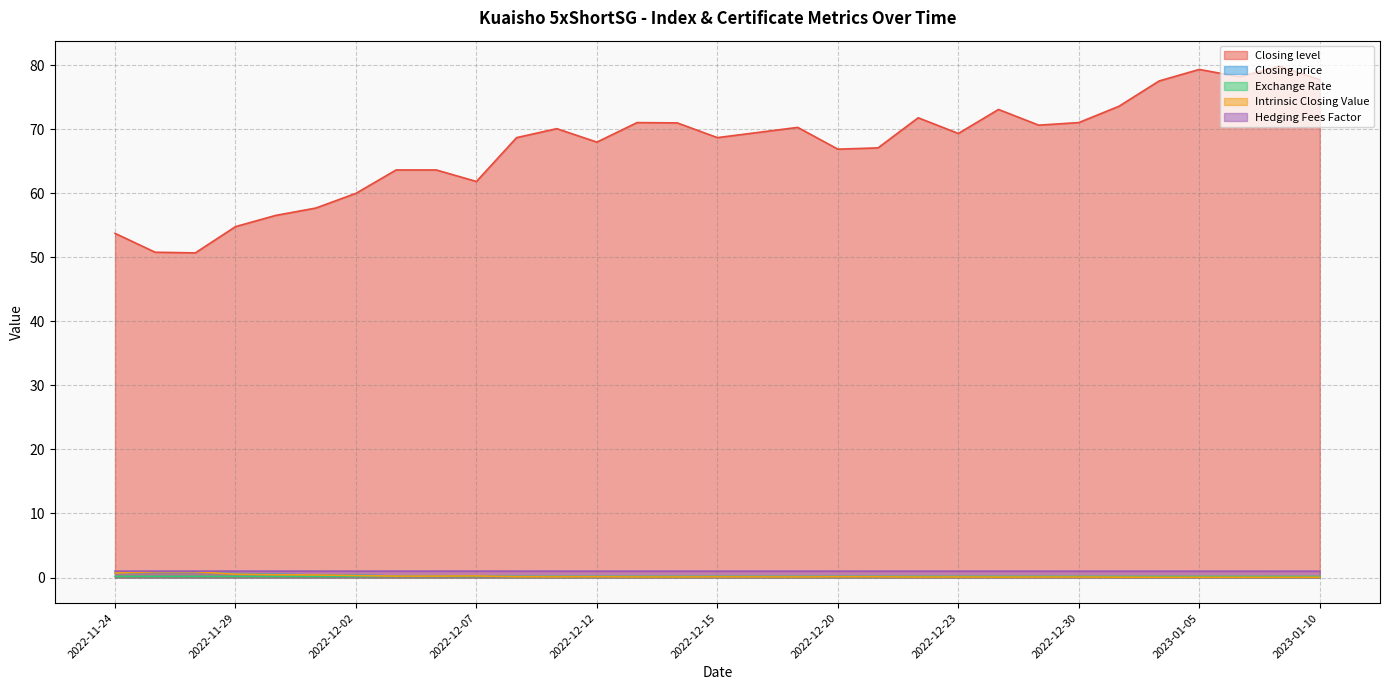

Does the chart display data point markers on the line(s)?

No